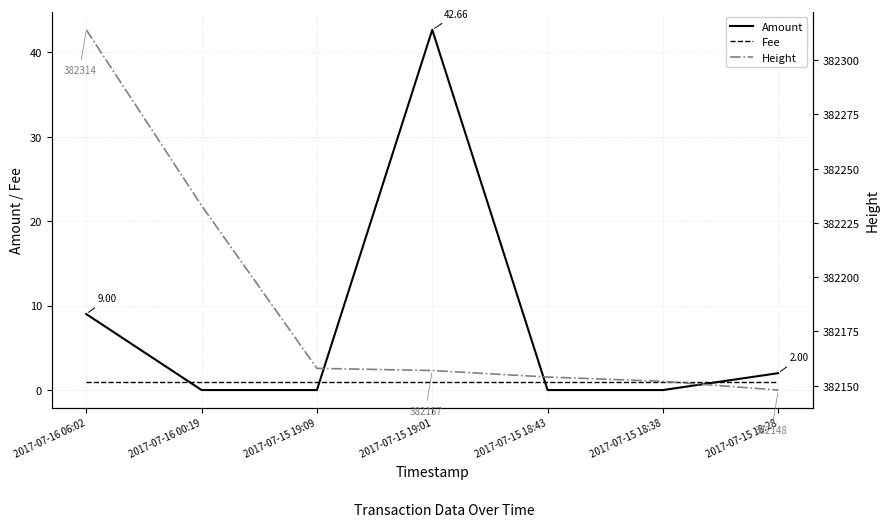

What value does the Height series have at 2017-07-15 18:28?

382148.0